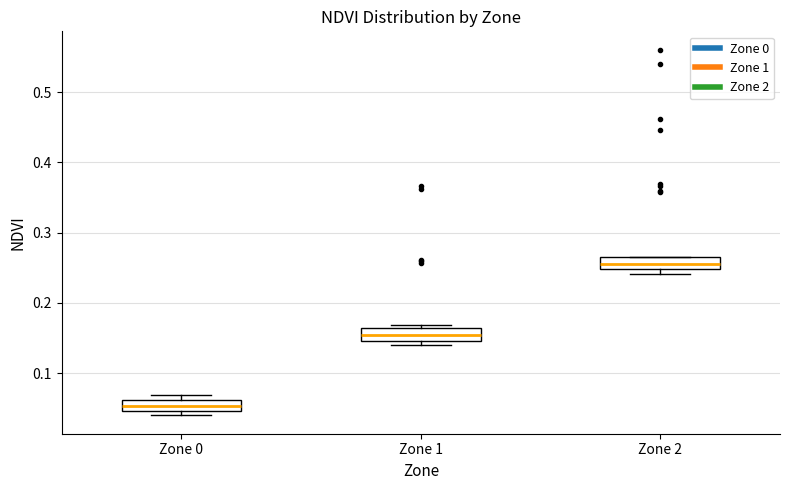

Where is the lower edge of the box for Zone 0 on the y-axis? The values are not printed on the chart, so give them approximately, as read against the axis.

0.05